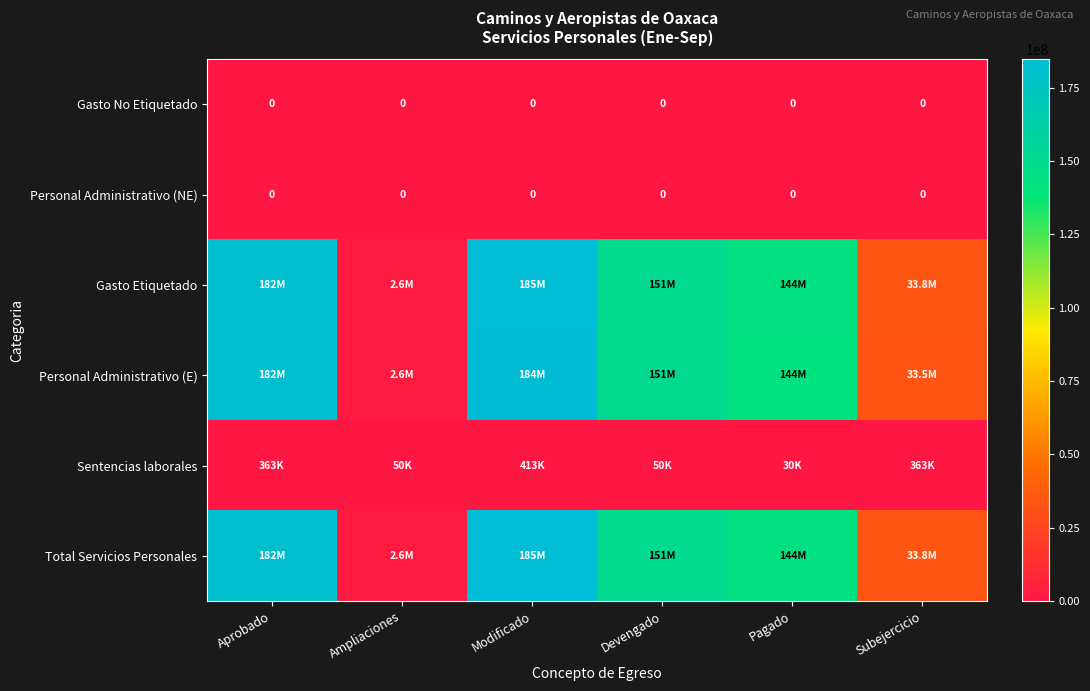

The Total Servicios Personales series shows 184616306.6 at Modificado. True or false?

True